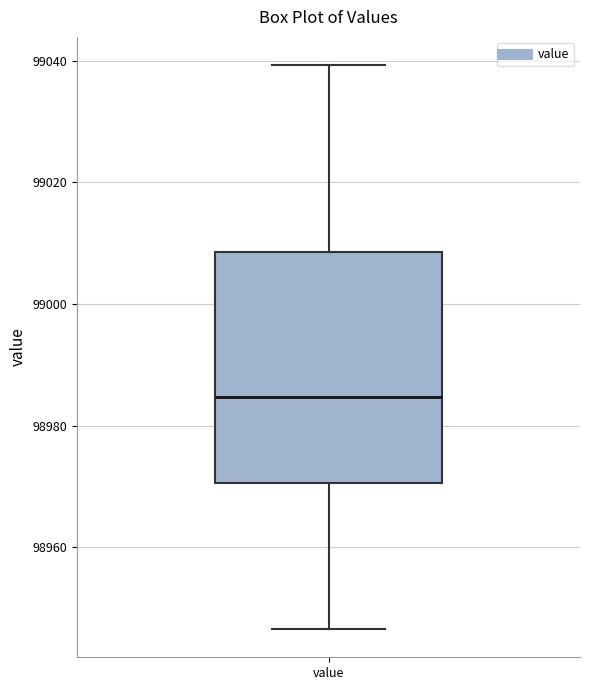

Read this box plot against the y-axis: the position of the median line, the range covered by the box, and the ends of both whiskers. The values are not printed on the chart, so give them approximately, as read against the axis.

median 98984, box 98970 to 99008, whiskers 98946 to 99040